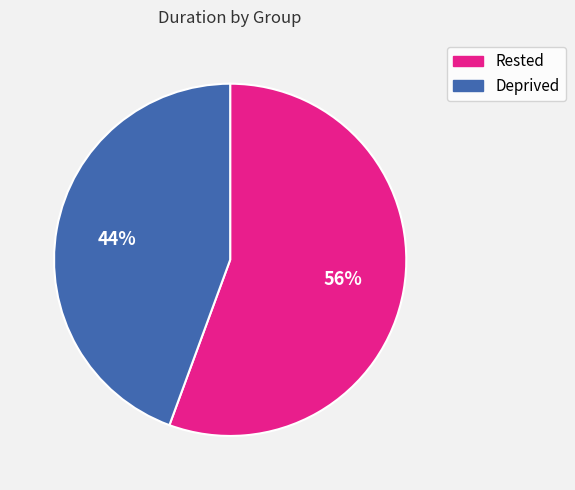

Which has a higher value, Deprived or Rested?

Rested